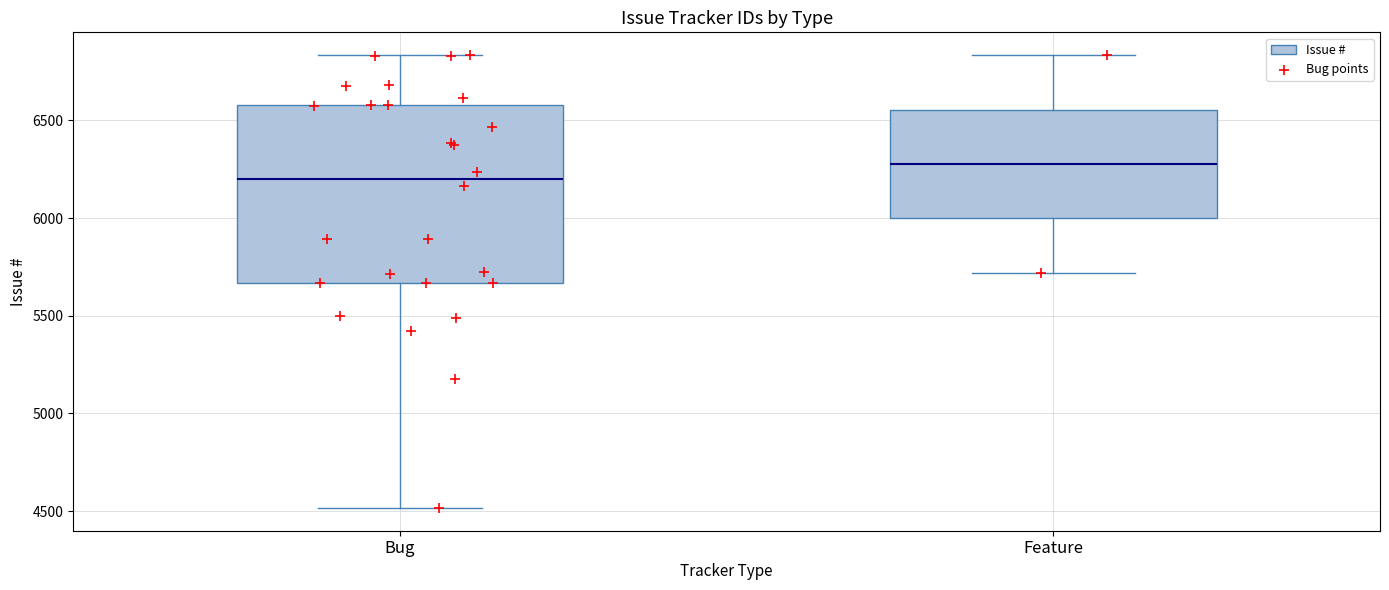

Which box's median line is the highest?

Feature